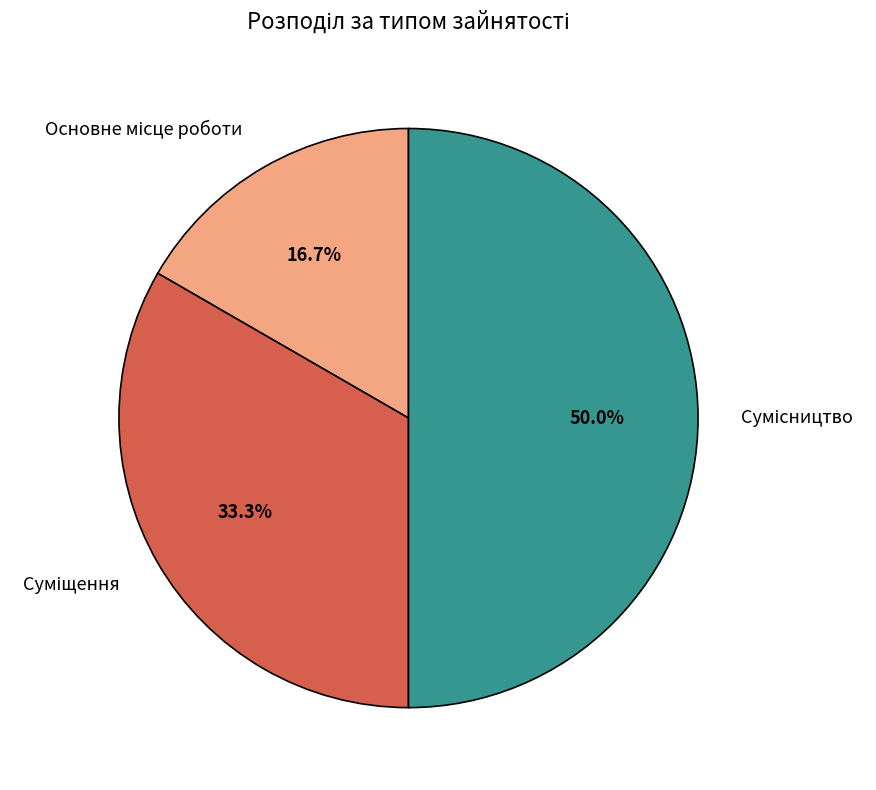

Is it true that Суміщення is 40% of the pie?

False